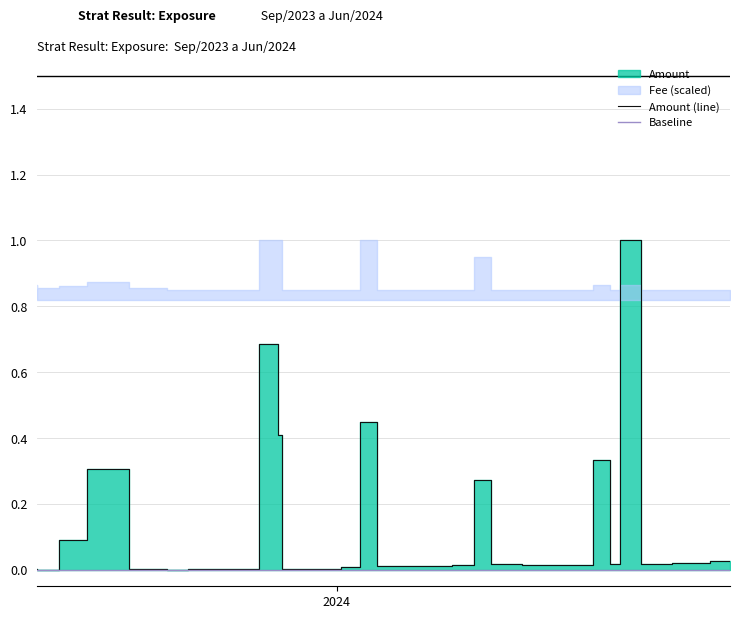

At which category does the chart reach its minimum across all series?

2023-09-04